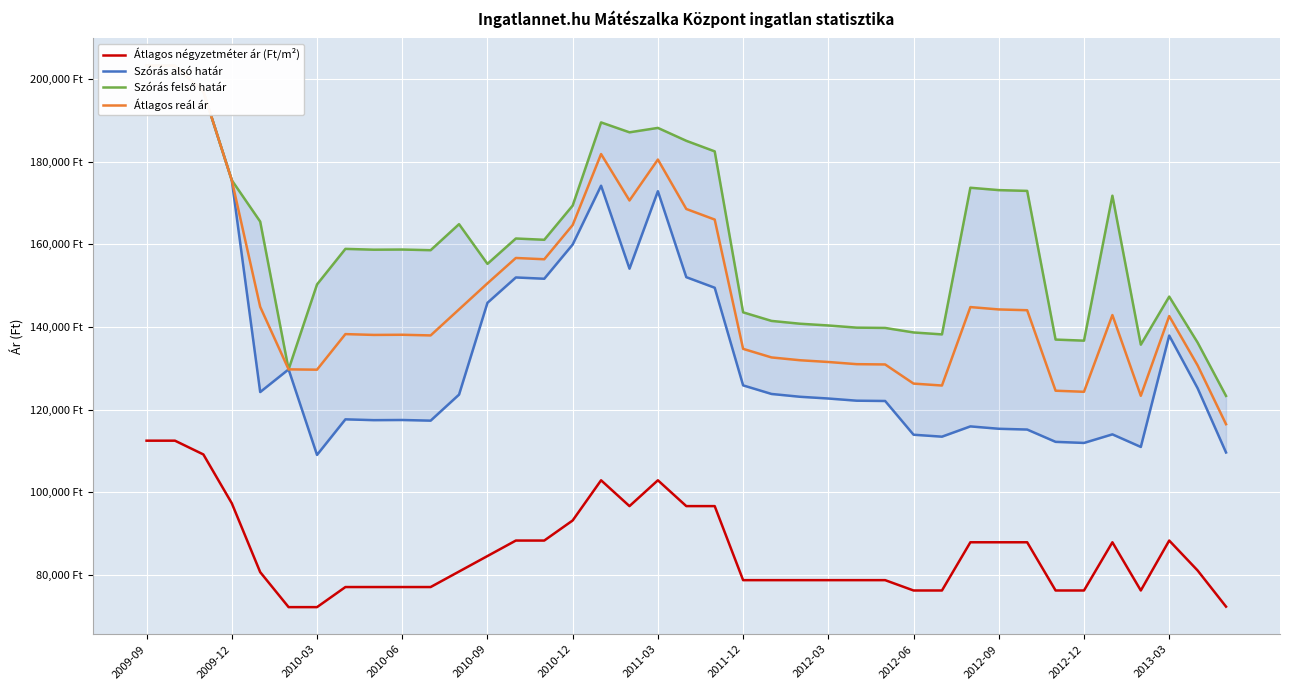

Read the Szórás felső határ value at 38.

123334